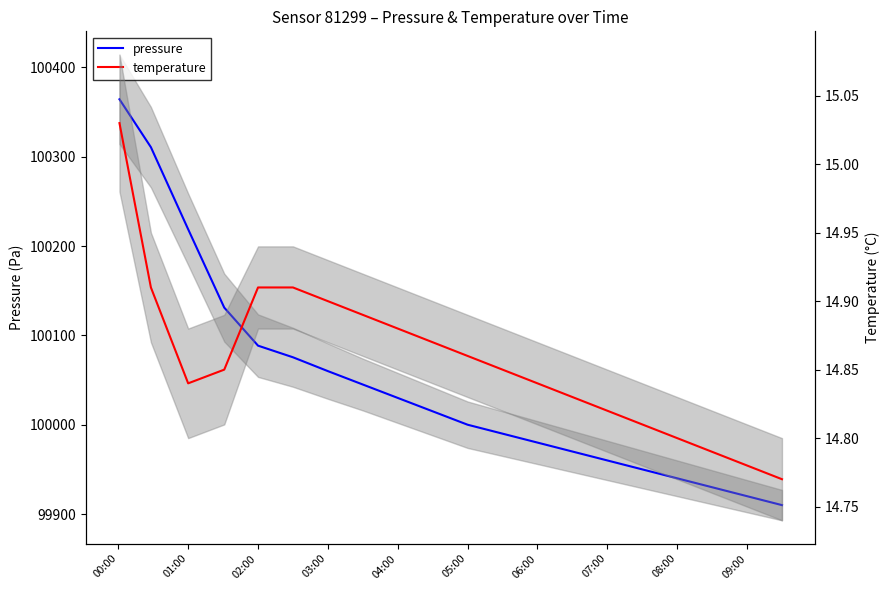

What is the value of the pressure point at the 2nd from the left?

100310.7